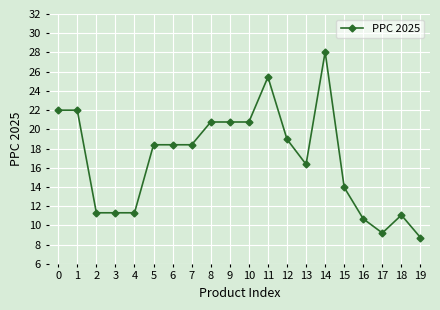

What is the average value?

16.9